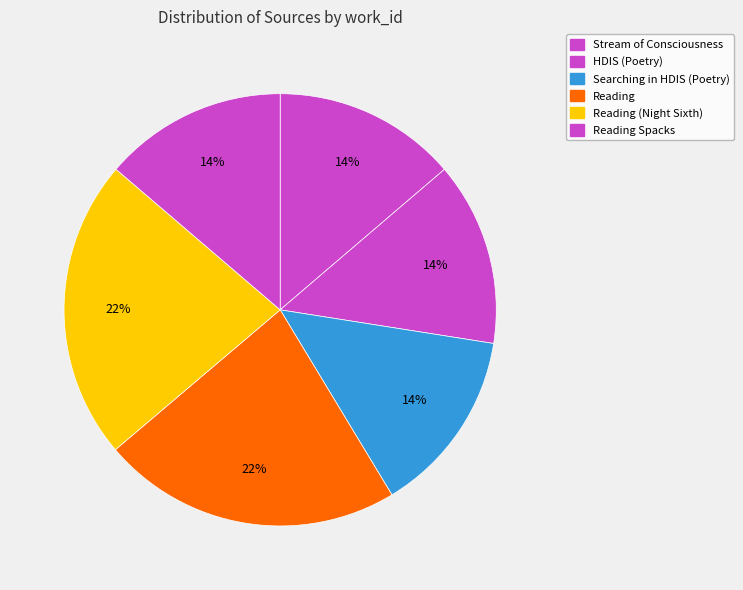

How many segments does this pie chart have?

6